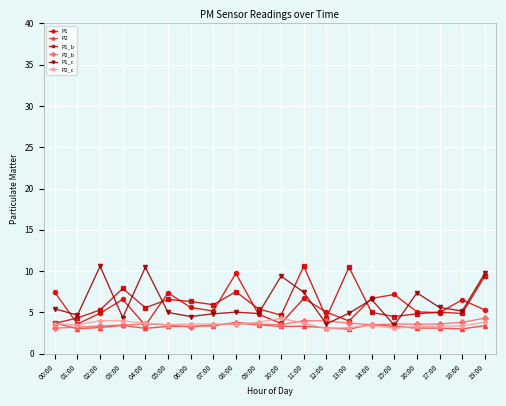

What position from the right is 19:00?

1